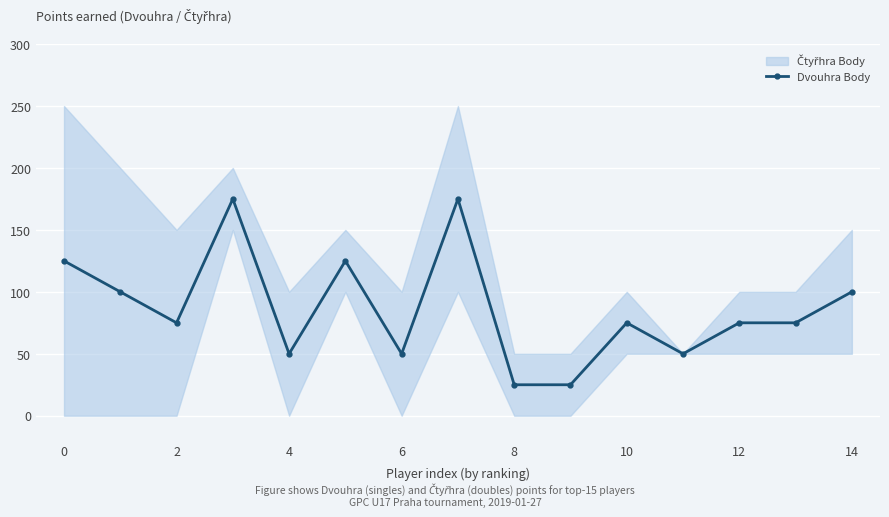

True or false: Dvouhra Body has more than 1 interior local peaks.

True